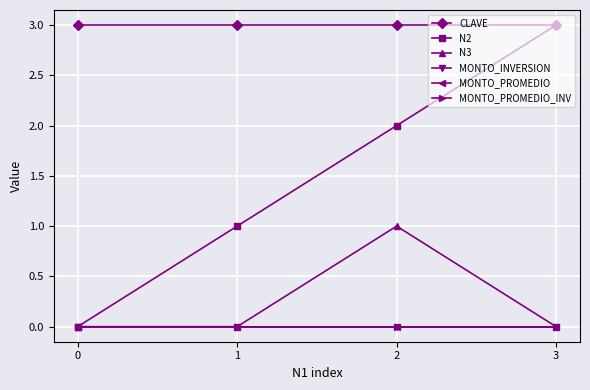

Is the value of MONTO_PROMEDIO_INV at 1 greater than the value of N2 at 2?

No